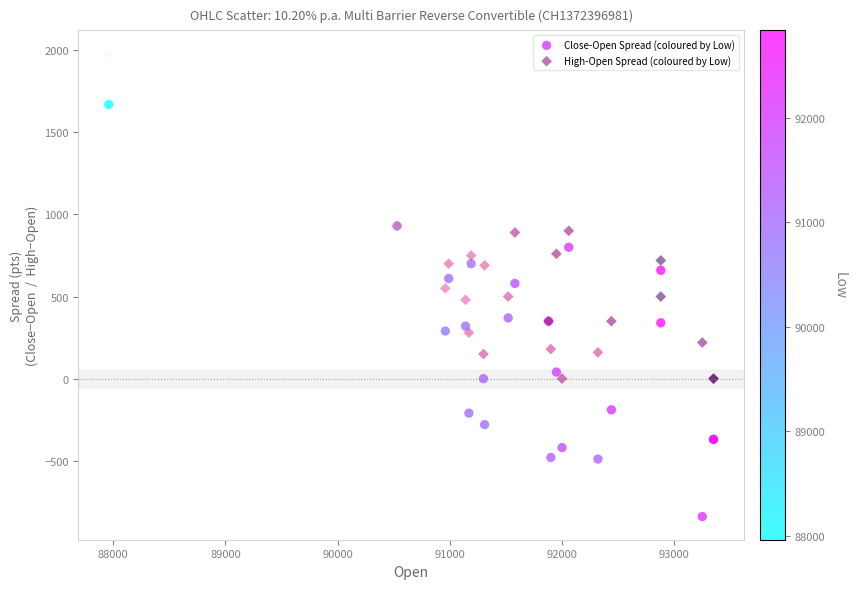

Which series reaches the maximum Y coordinate?

High-Open Spread (coloured by Low)